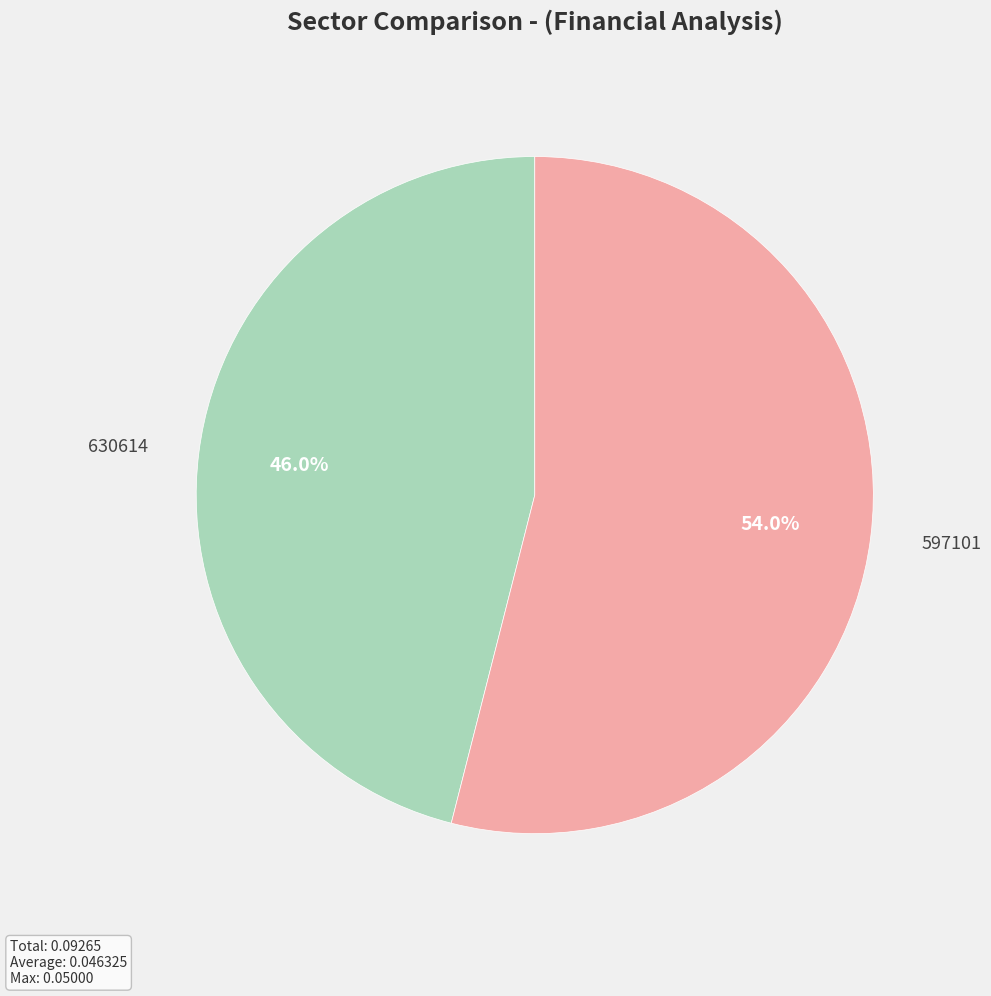

Combined, what portion of the pie is 630614 and 597101?

100.0%